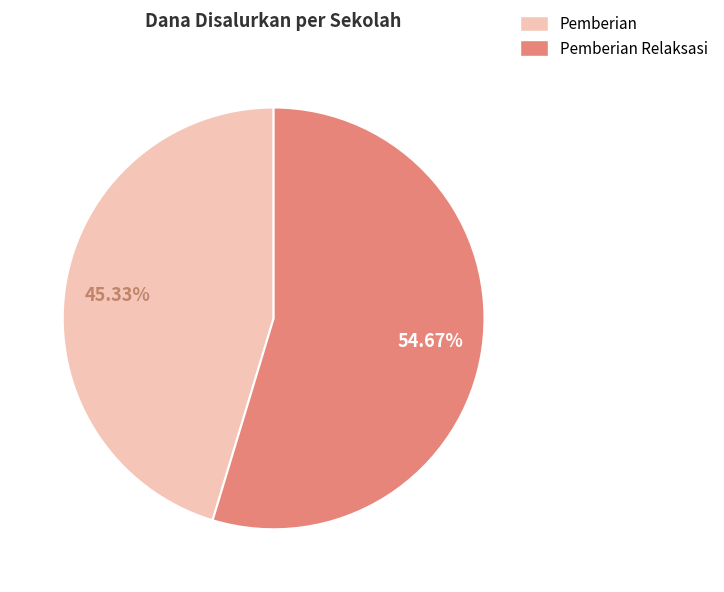

Is there any slice that represents more than half of the pie?

Yes